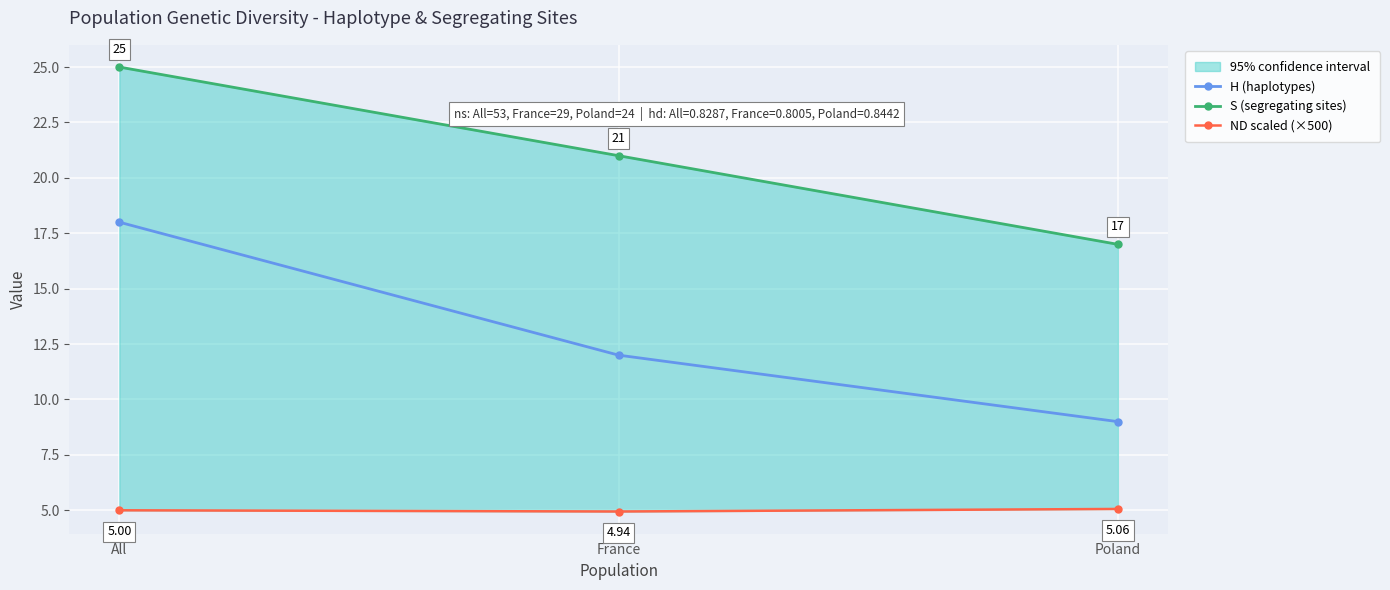

What is the label of the 2nd point from the left?

France